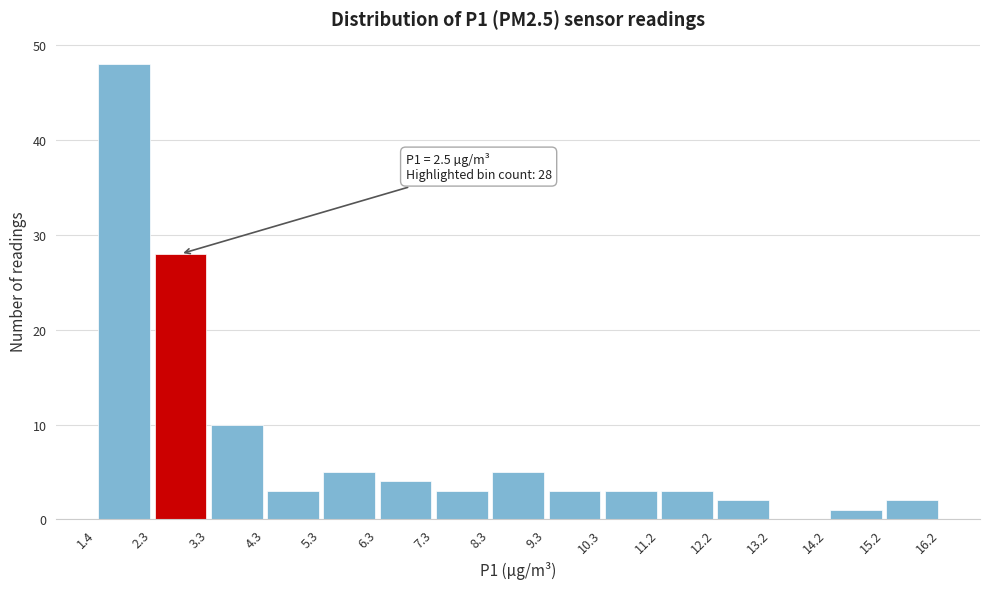

Which range on the x-axis has the tallest bar?

1.4 to 2.3